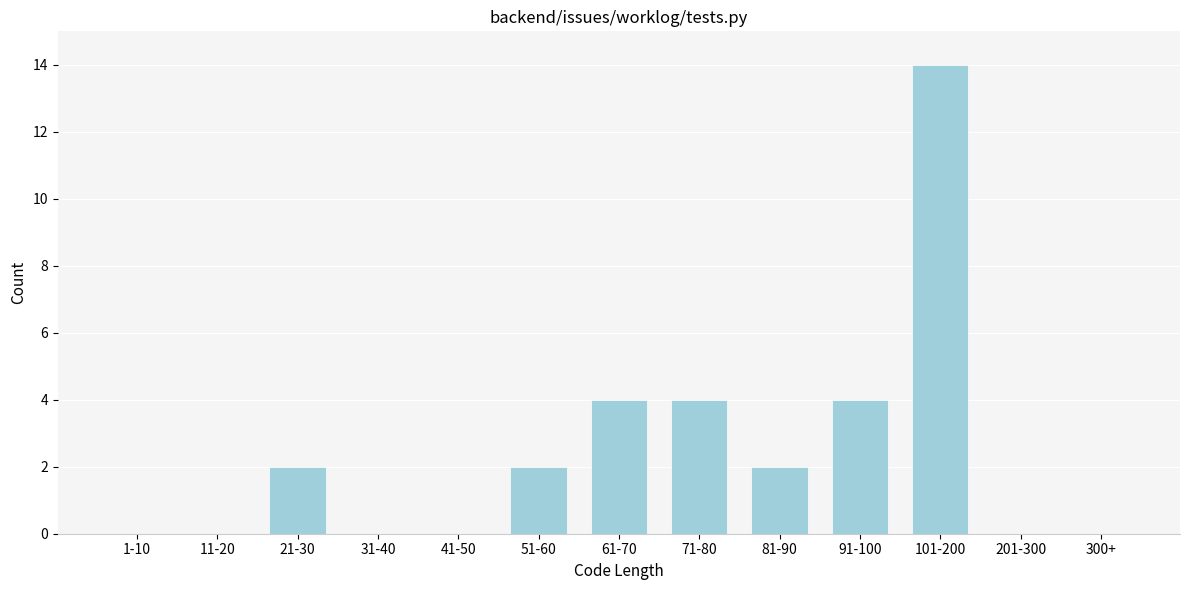

Reading left to right, transcribe all the data shown in this chart.

1-10=0	11-20=0	21-30=2	31-40=0	41-50=0	51-60=2	61-70=4	71-80=4	81-90=2	91-100=4	101-200=14	201-300=0	300+=0